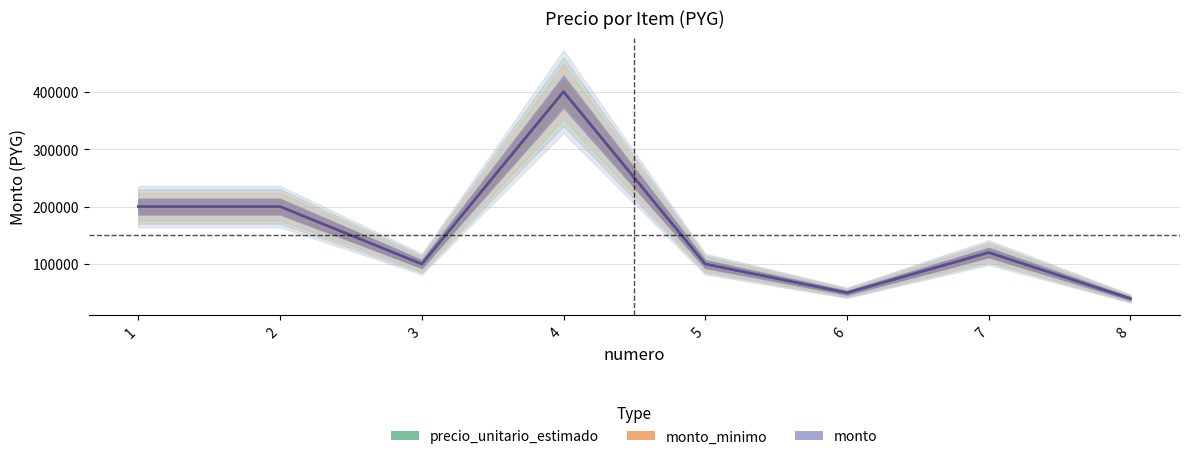

At which category is the sum across all series the highest?

4